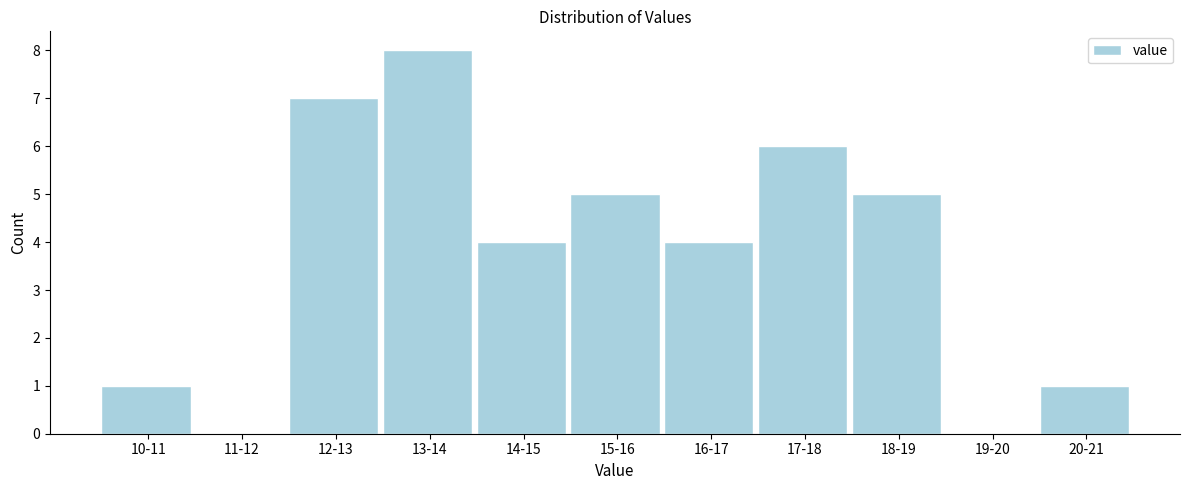

Reading left to right, extract all data points from this chart.

10-11=1	11-12=0	12-13=7	13-14=8	14-15=4	15-16=5	16-17=4	17-18=6	18-19=5	19-20=0	20-21=1